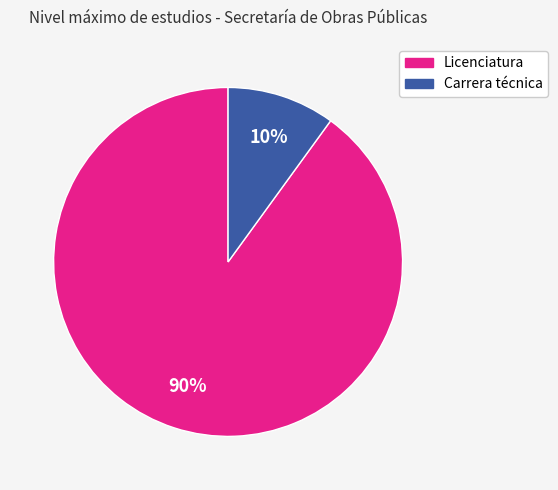

To the nearest percent, what portion does Carrera técnica represent?

10%